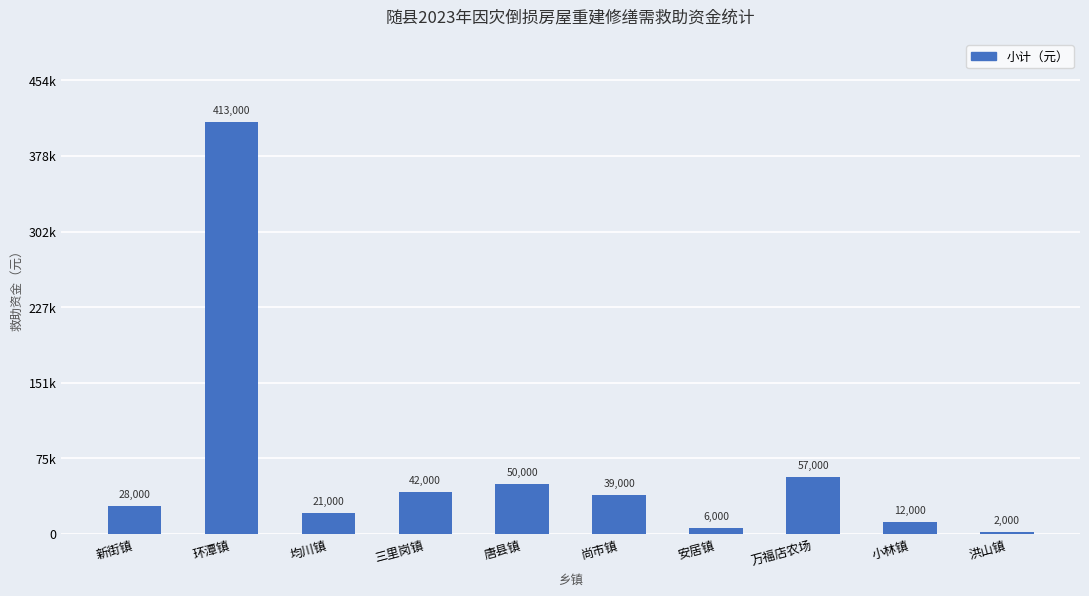

Rank the categories by value from lowest to highest.

洪山镇, 安居镇, 小林镇, 均川镇, 新街镇, 尚市镇, 三里岗镇, 唐县镇, 万福店农场, 环潭镇